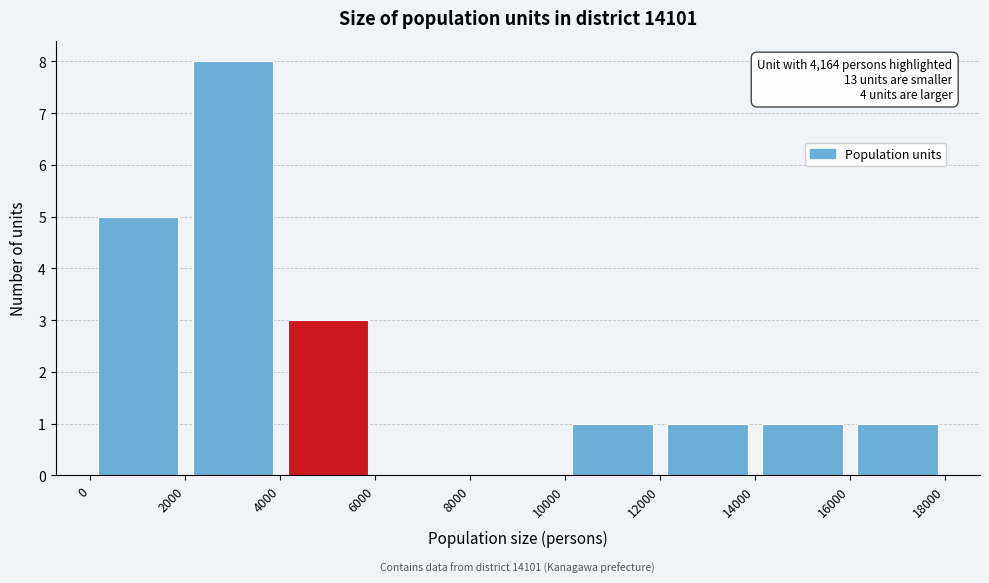

Which range on the x-axis has the tallest bar?

2000 to 4000